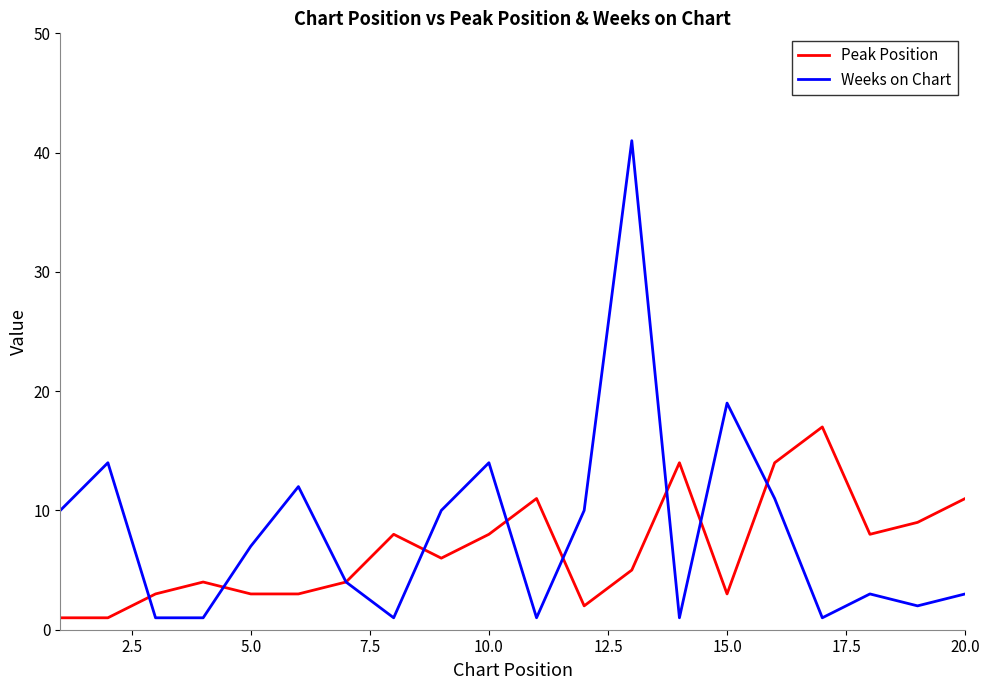

What is the maximum value for Peak Position?

17